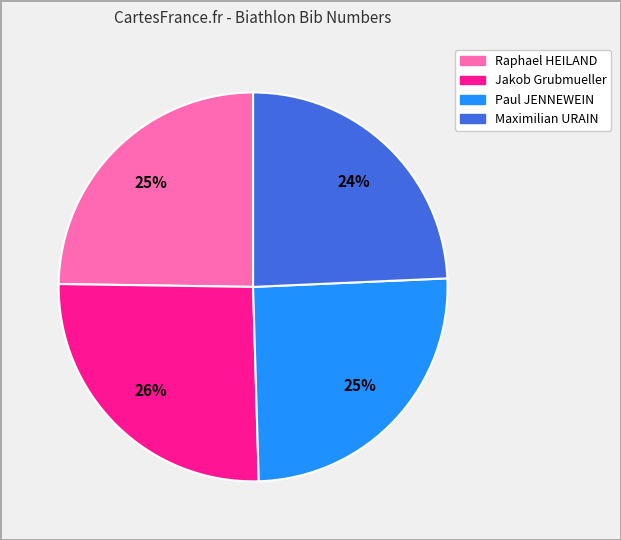

Do Paul JENNEWEIN and Jakob Grubmueller together represent more than half of the pie?

Yes